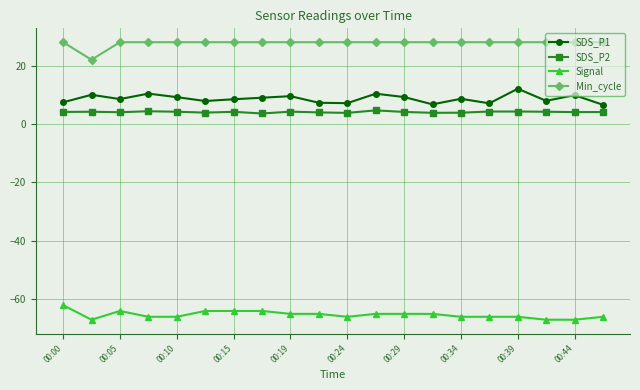

True or false: Min_cycle and SDS_P1 cross at least once.

False